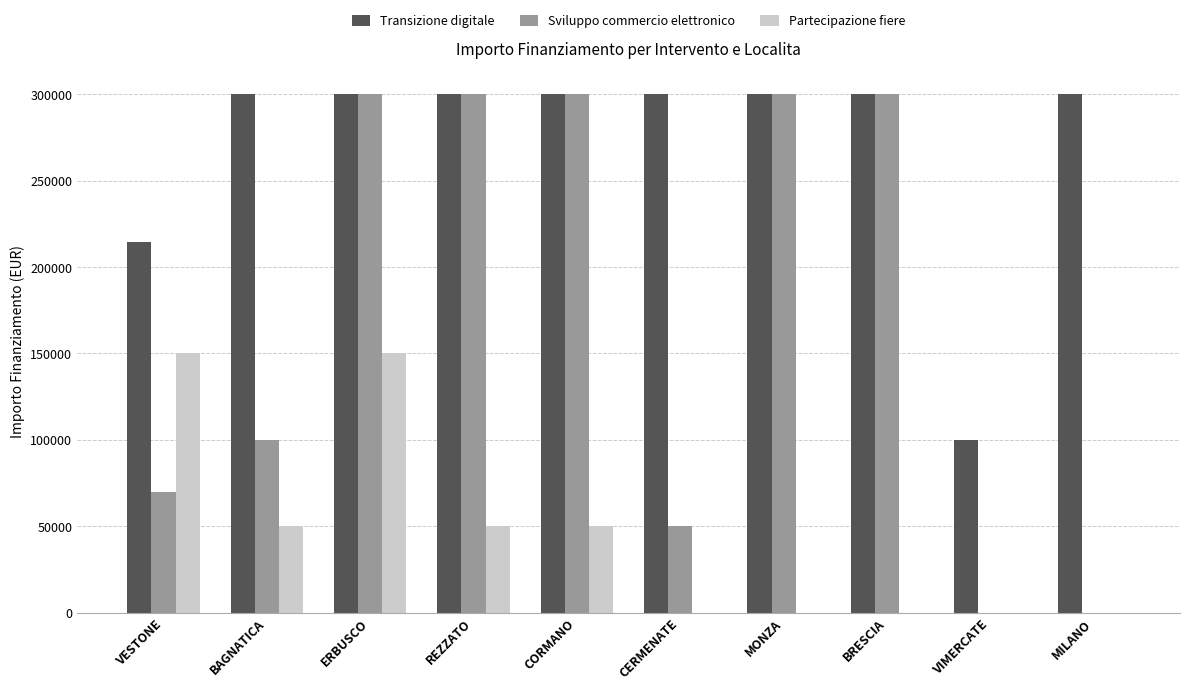

Is it true that Transizione digitale equals 53370 at VESTONE?

False